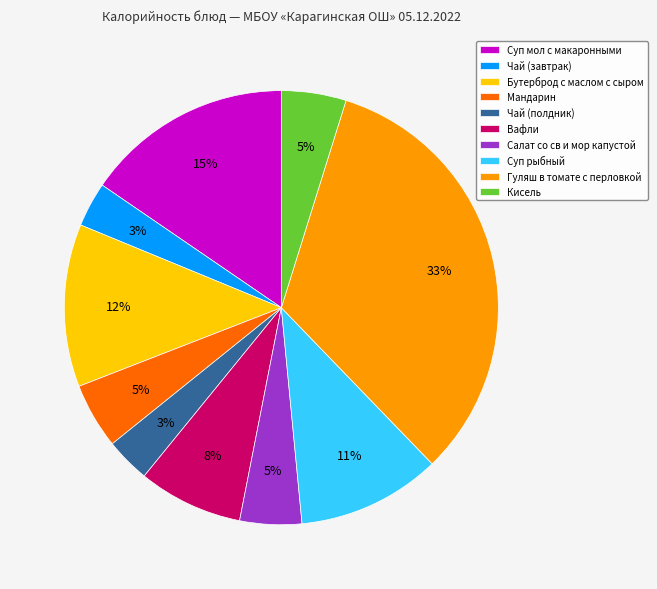

Is the sum of Суп рыбный and Мандарин greater than half?

No